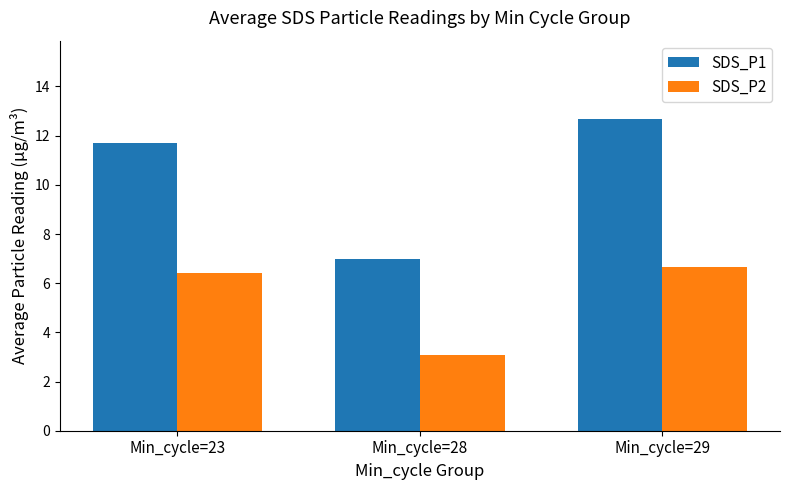

At which category is the sum across all series the highest?

Min_cycle=29